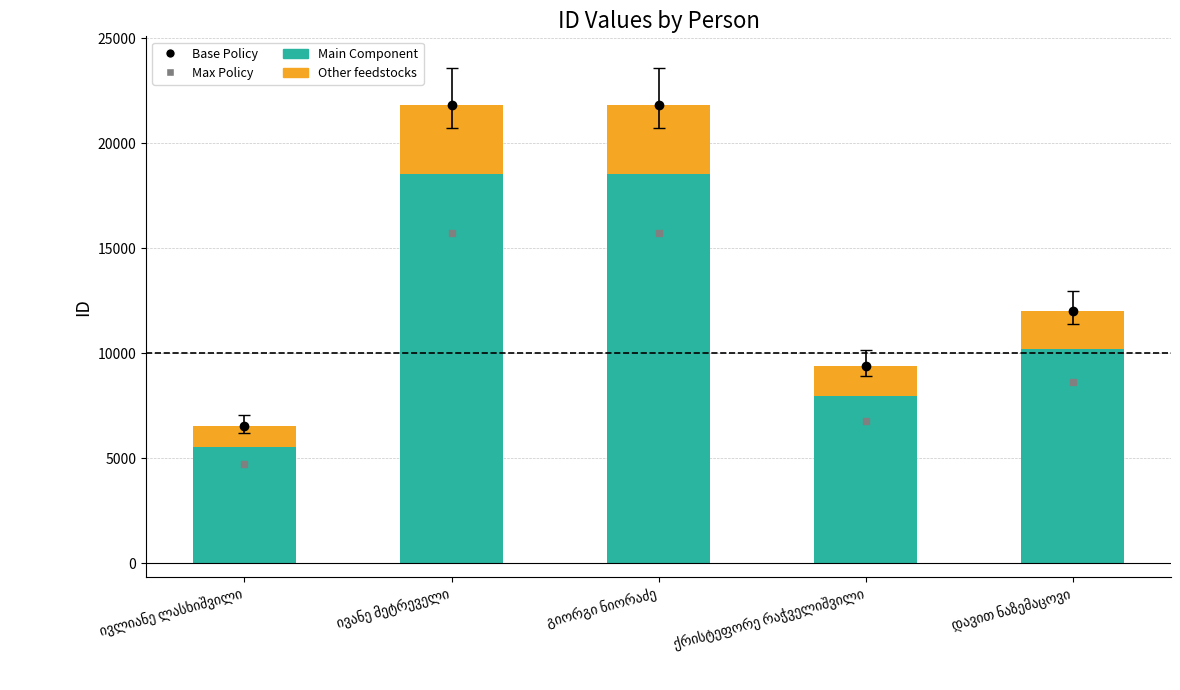

Reading right to left, extract all data points from this chart.

Base Policy: 12011.0	9399.0	21827.0	21828.0	6536.0
Max Policy: 8647.9	6767.3	15715.4	15716.2	4705.9
Main Component: 10209.4	7989.1	18553.0	18553.8	5555.6
Other feedstocks: 1801.7	1409.9	3274.1	3274.2	980.4